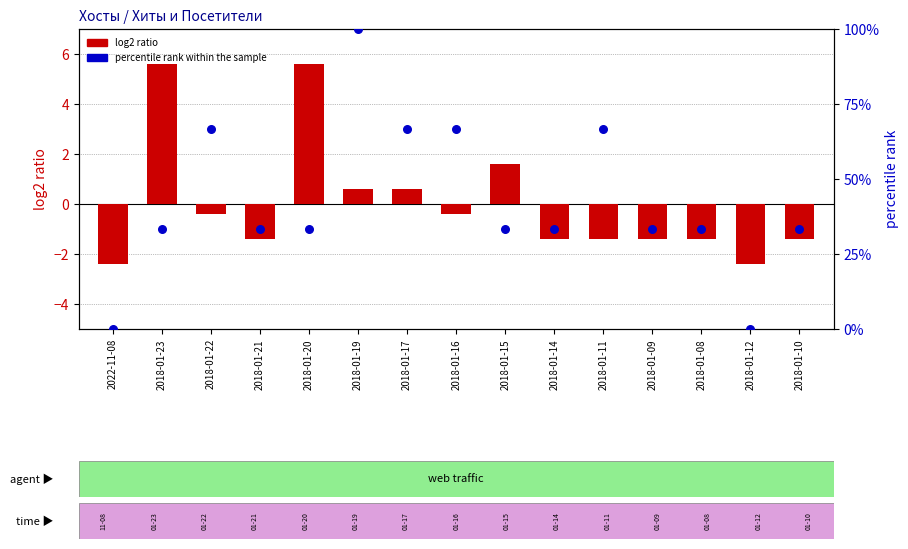

What is the total value across all series at 2018-01-11?

65.3